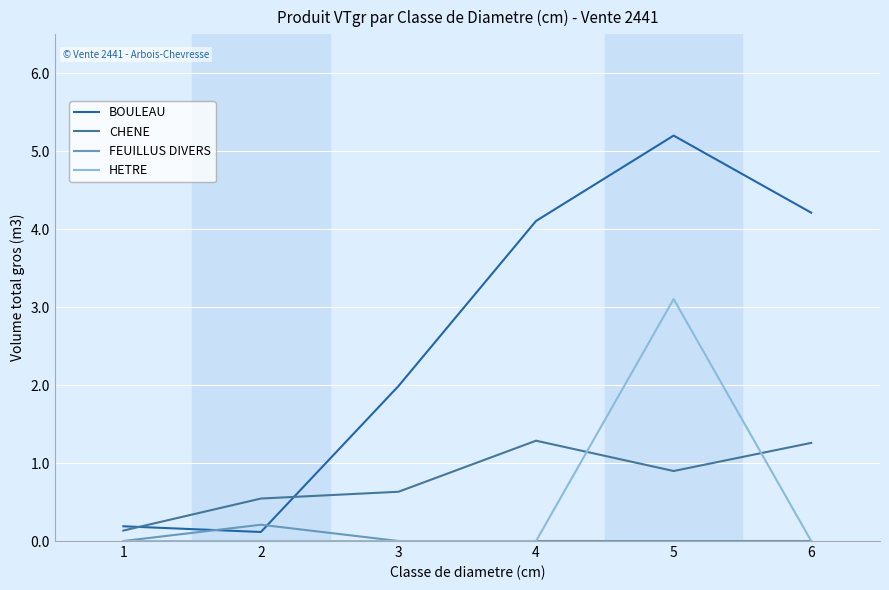

Rank the series at 5 from highest to lowest value.

BOULEAU, HETRE, CHENE, FEUILLUS DIVERS